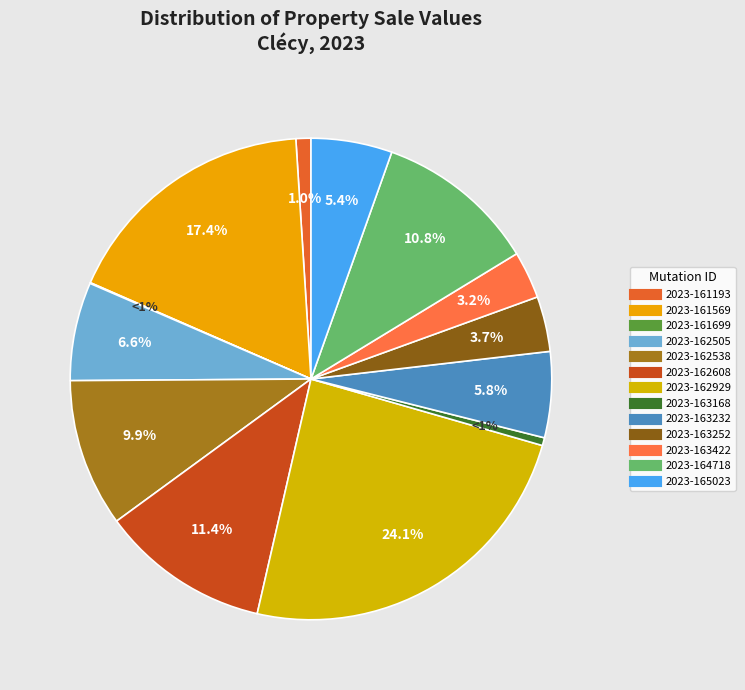

To the nearest percent, what is the difference between the largest and smallest slice percentages?

24%